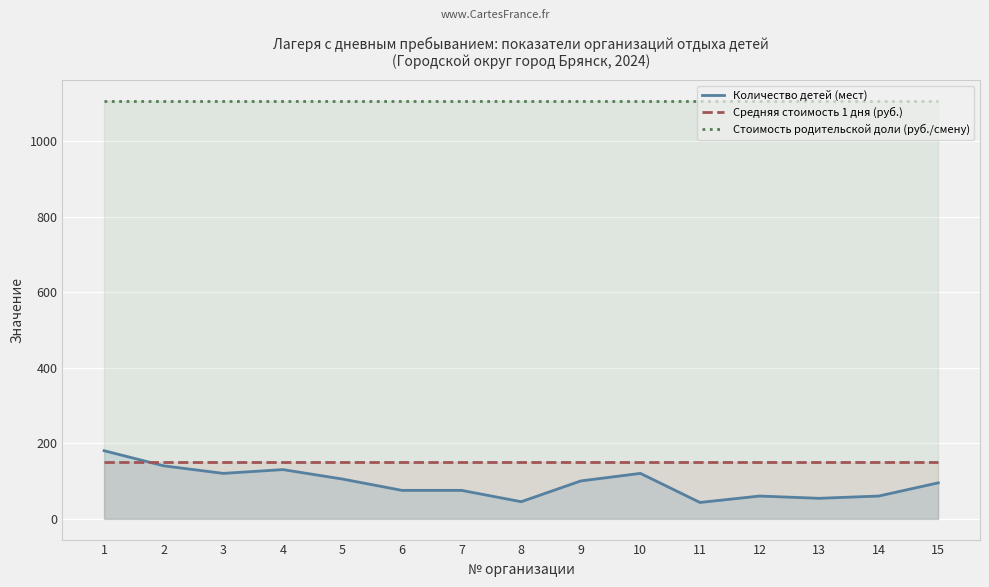

Is the value of Количество детей (мест) at 8 greater than the value of Стоимость родительской доли (руб./смену) at 9?

No